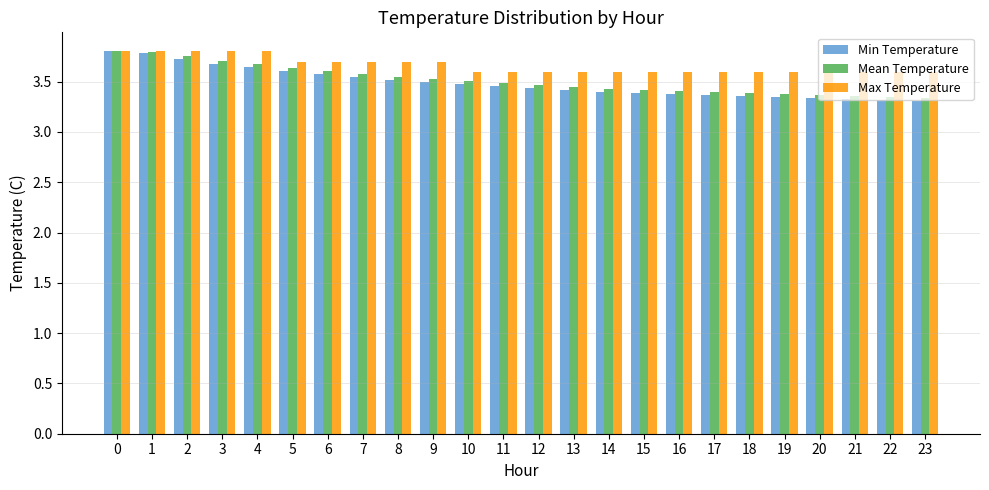

Which series has the widest spread of values?

Min Temperature